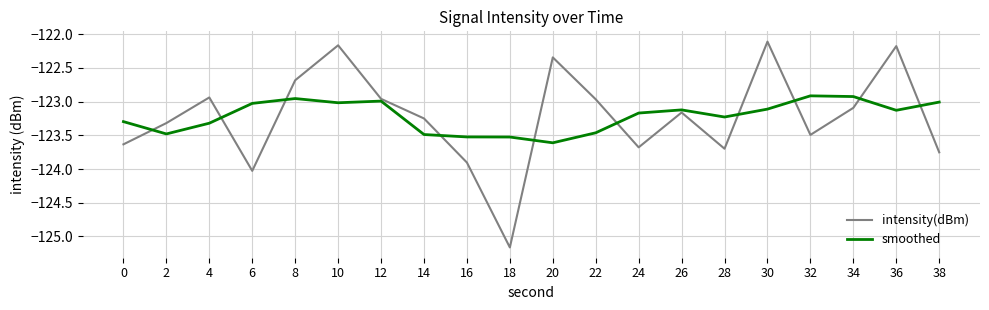

Is the value of intensity(dBm) at 12 greater than the value of smoothed at 16?

Yes